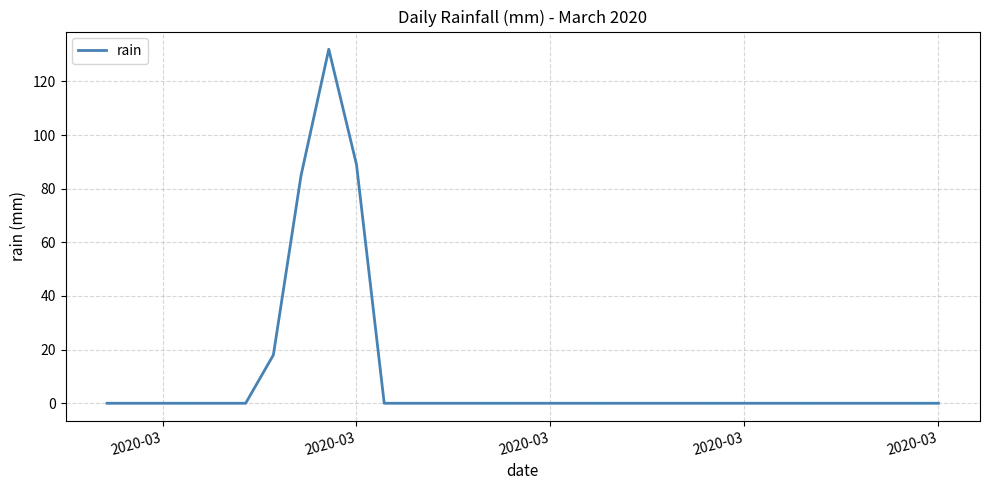

What is the maximum value shown in the chart?

132